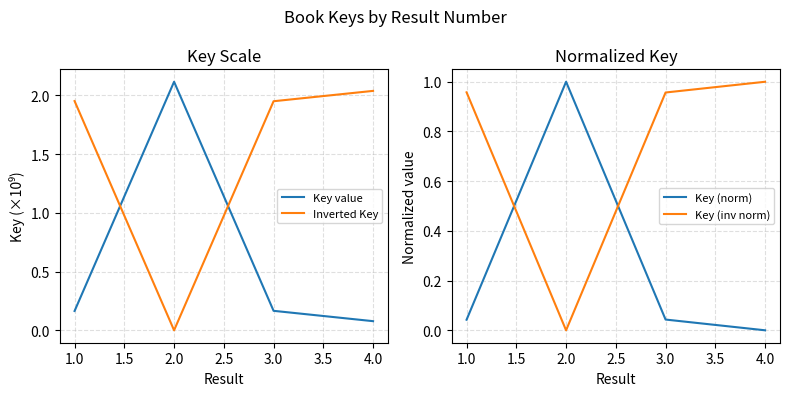

Which series has the largest range (max minus min)?

Key value